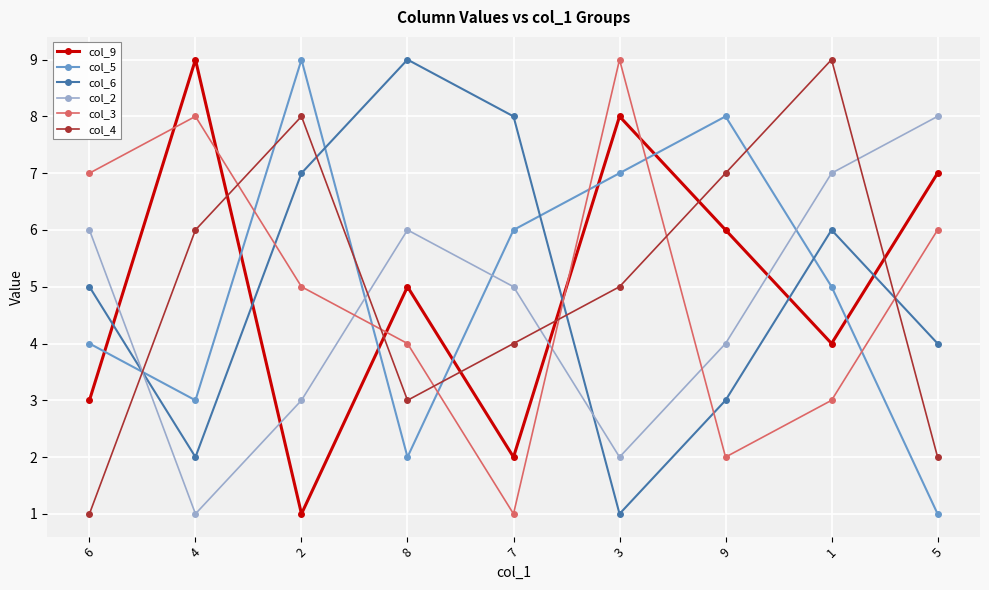

What is the average value of the col_2 series?

5